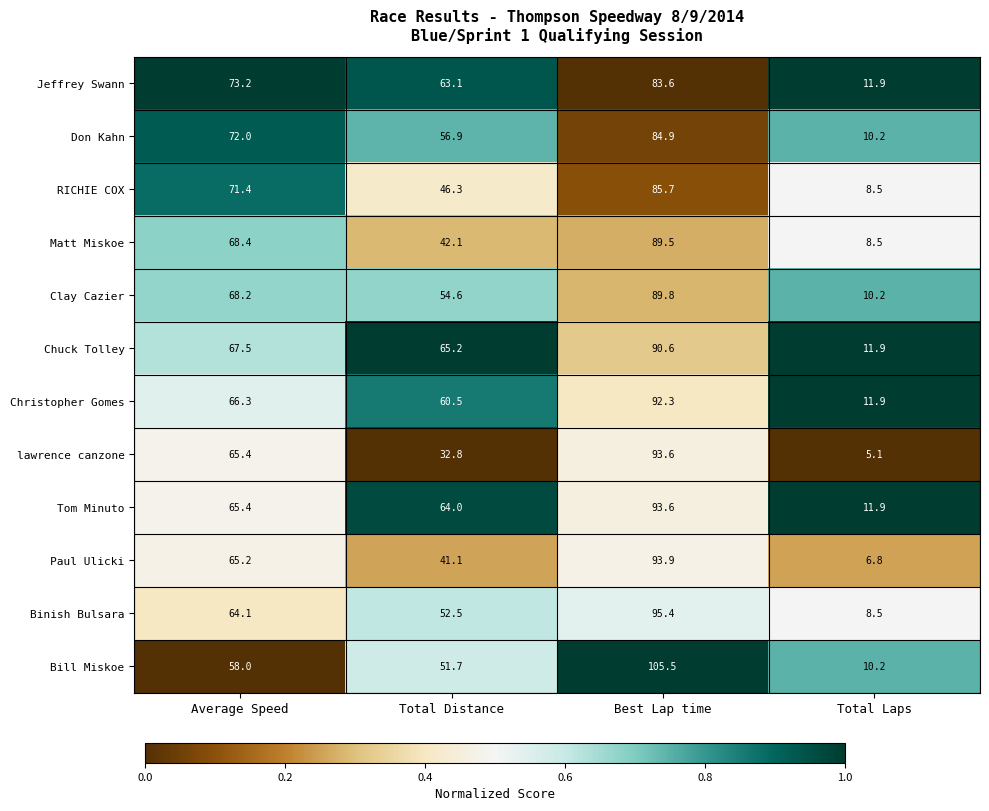

What is the greatest value displayed?

105.5